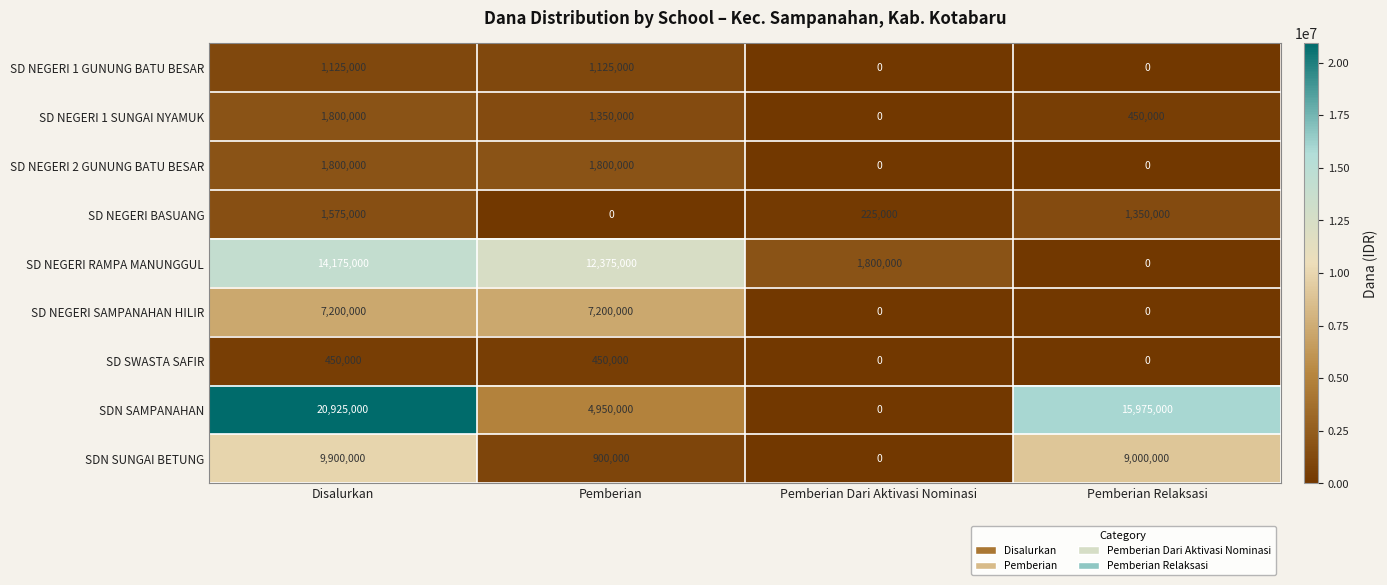

At how many categories does at least one series exceed 19641921?

1